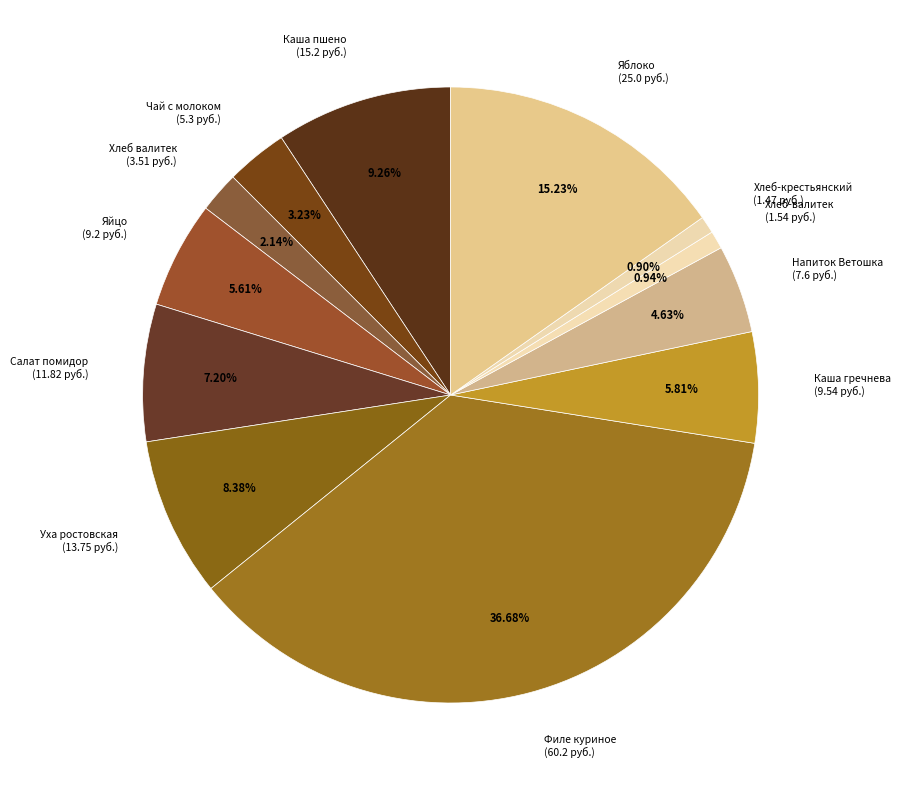

How many segments does this pie chart have?

12